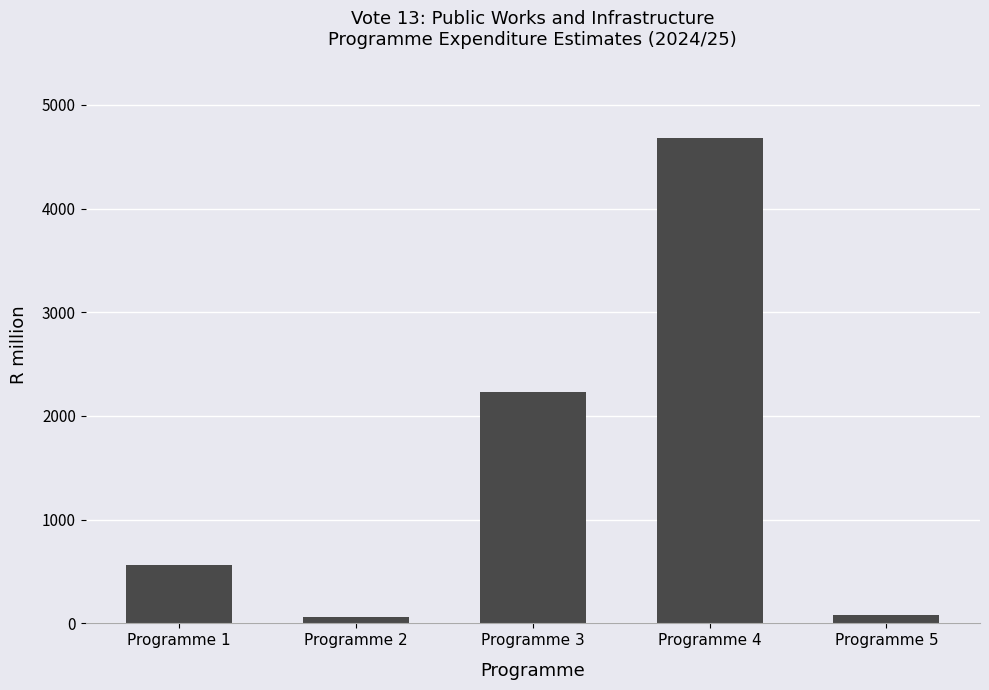

What is the minimum value shown in the chart?

60.9